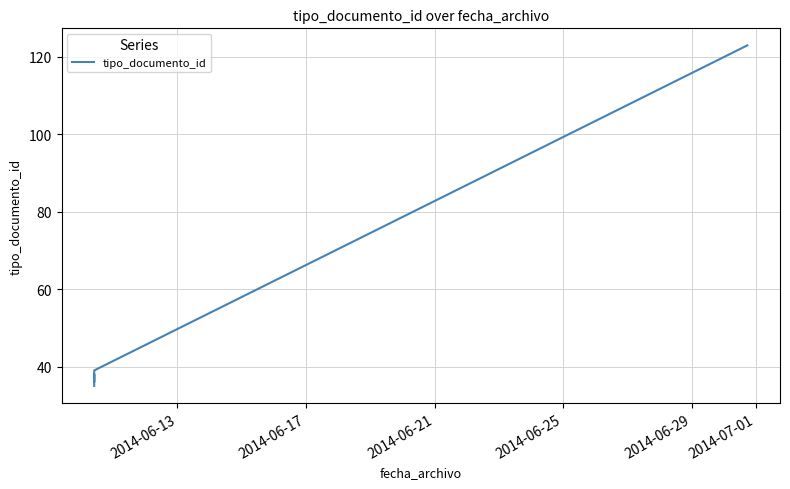

What is the difference between the maximum and minimum values?

88